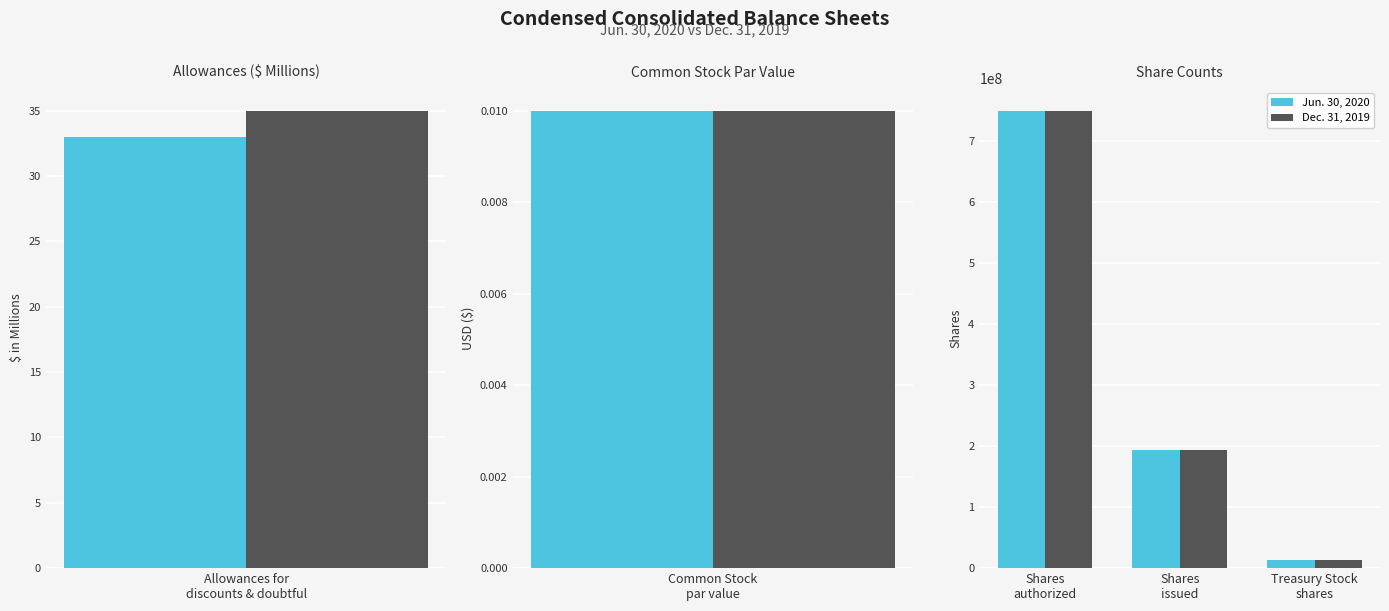

At how many categories does at least one series exceed 183344024?

2